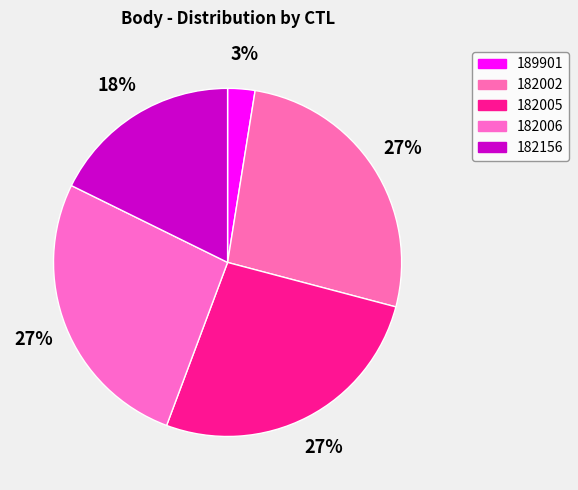

Do 182002 and 182005 together represent more than half of the pie?

Yes